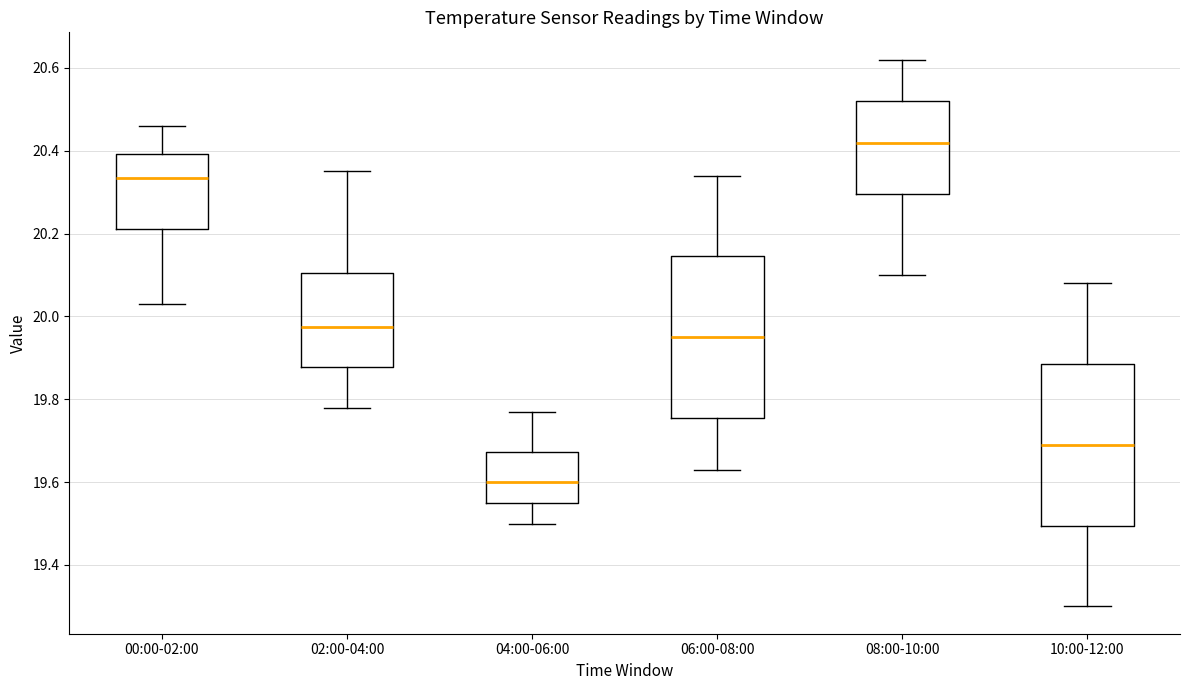

Where does the lower whisker of the box for 00:00-02:00 end on the y-axis? The values are not printed on the chart, so give them approximately, as read against the axis.

20.04